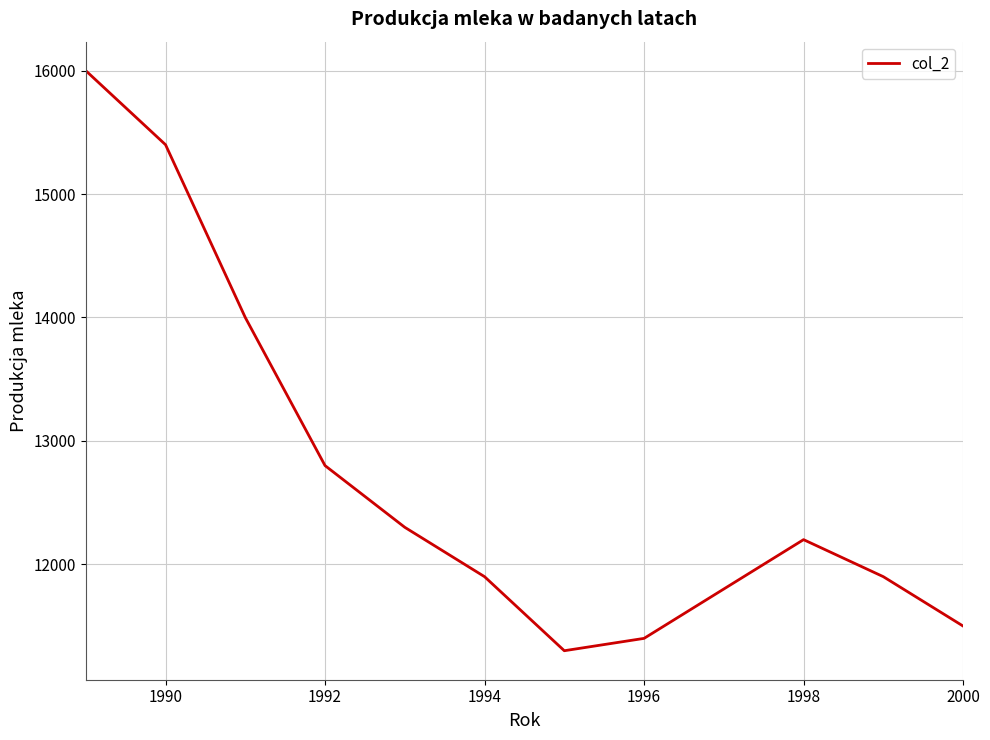

How many lines are shown in the chart?

1